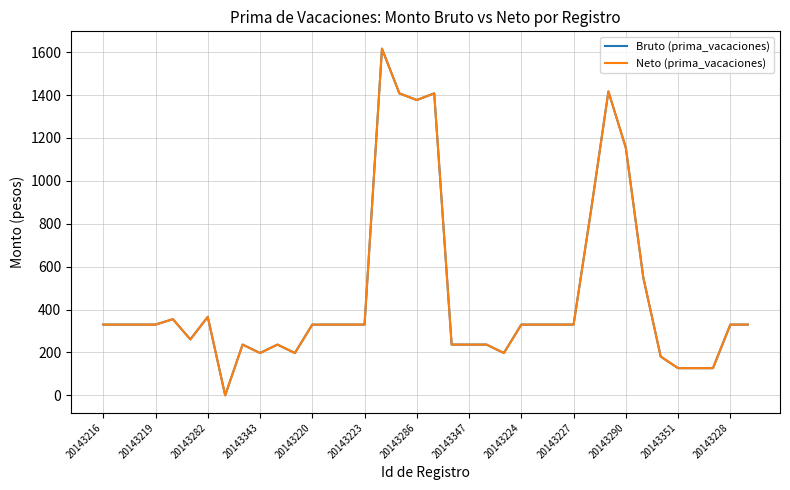

At which label does Bruto (prima_vacaciones) first exceed 329?

20143216